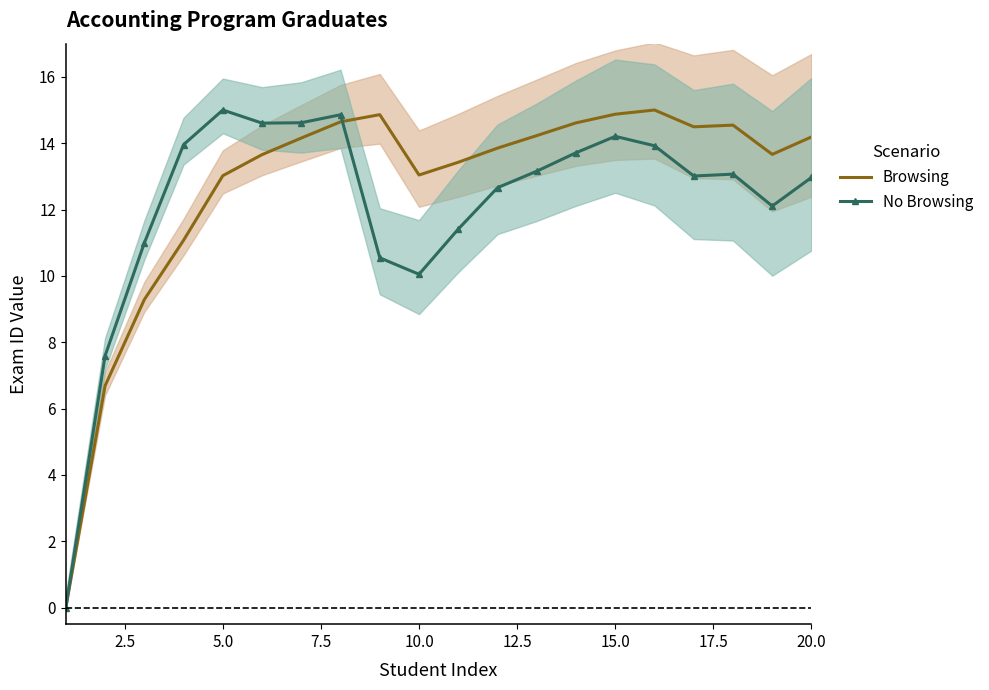

In No Browsing, how many points are lower than both neighbors (excluding endpoints)?

4